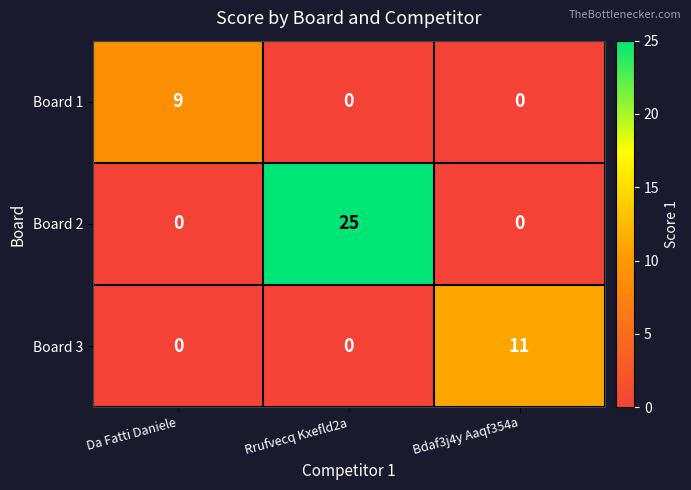

How many categories are shown in the chart?

3